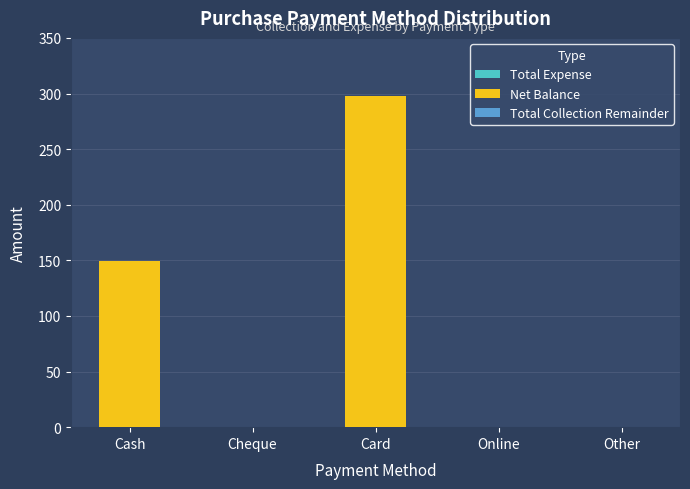

What is the sum of all values?

447